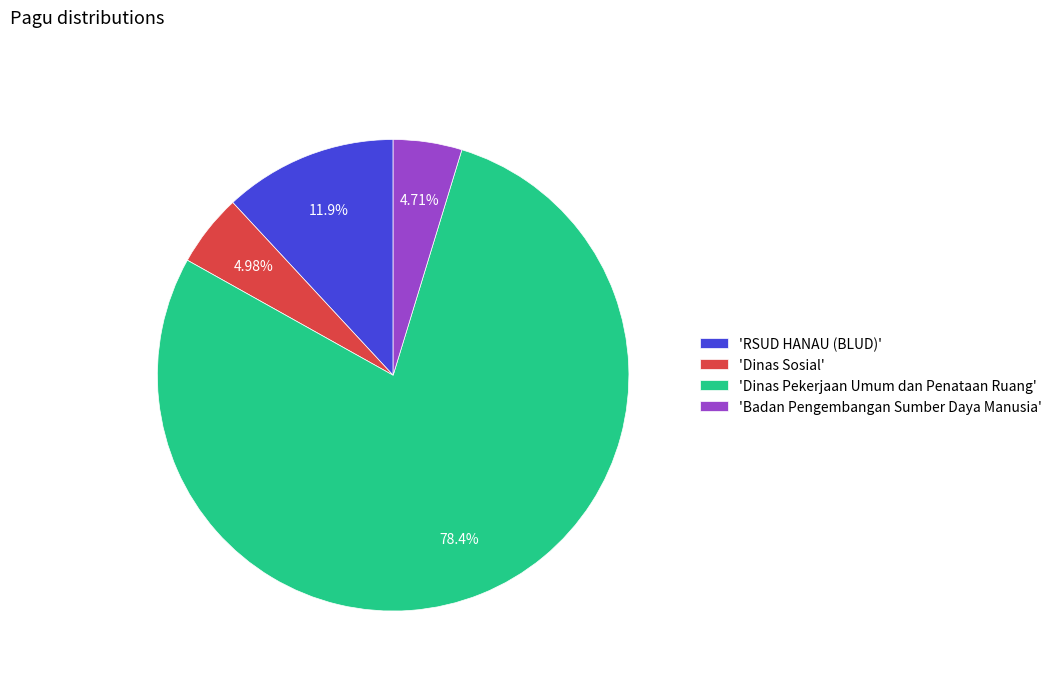

Between 'Dinas Pekerjaan Umum dan Penataan Ruang' and 'RSUD HANAU (BLUD)', which is larger?

'Dinas Pekerjaan Umum dan Penataan Ruang'